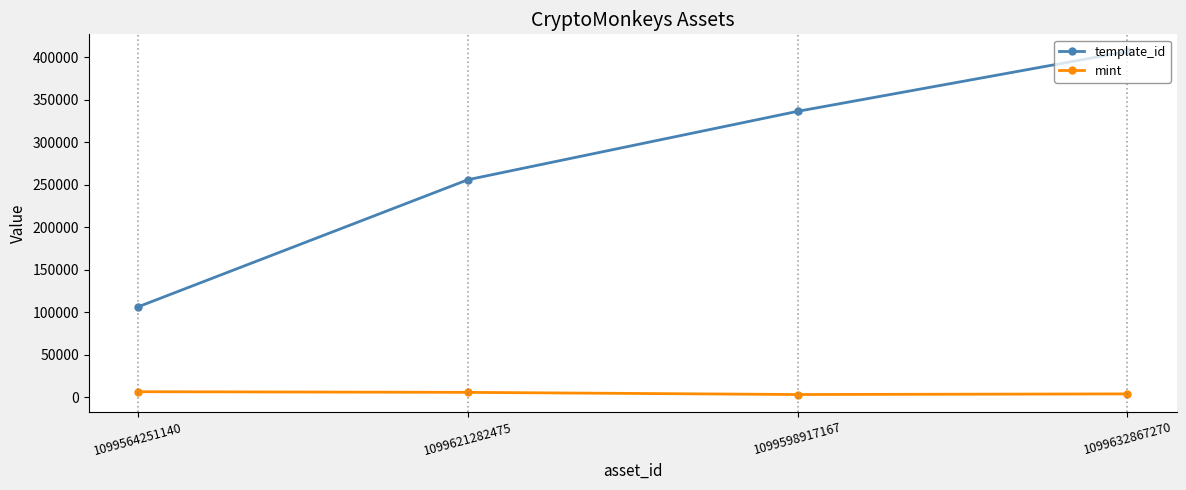

True or false: mint has more than 1 points higher than both neighbors.

False